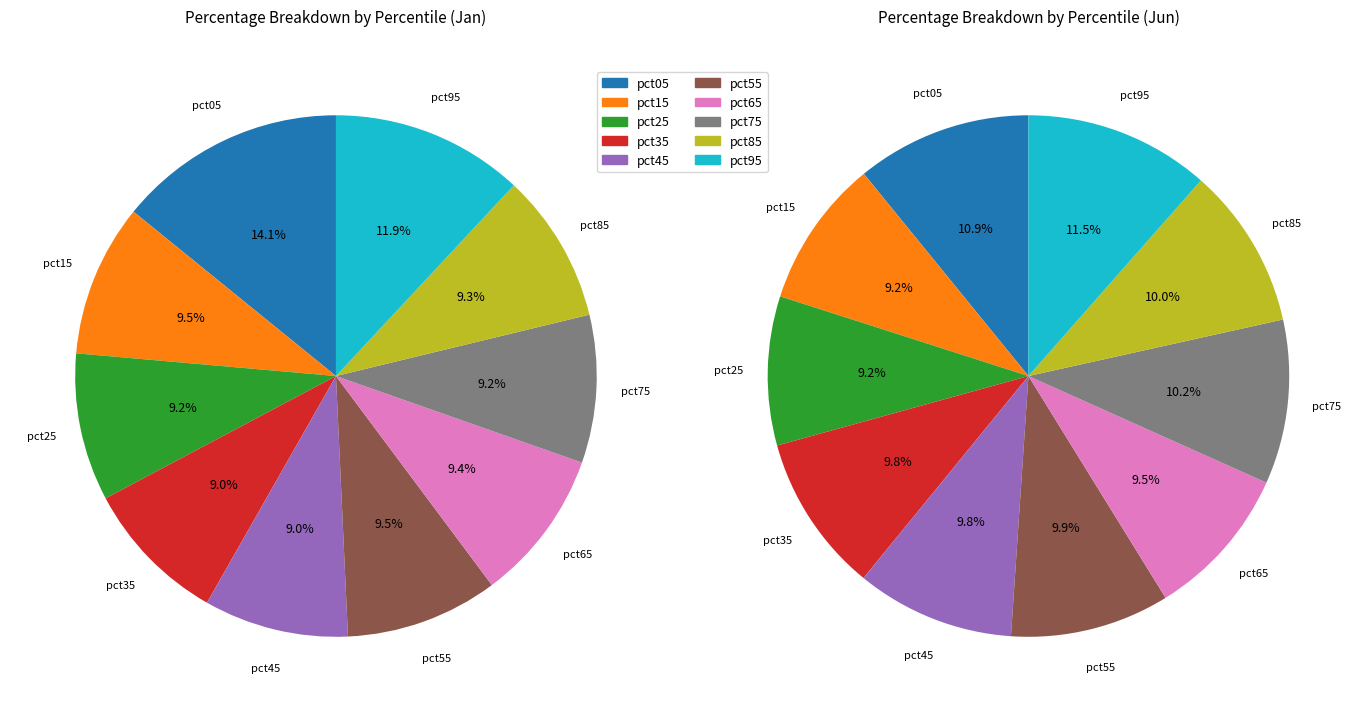

Is the sum of pct45 and pct75 greater than half?

No